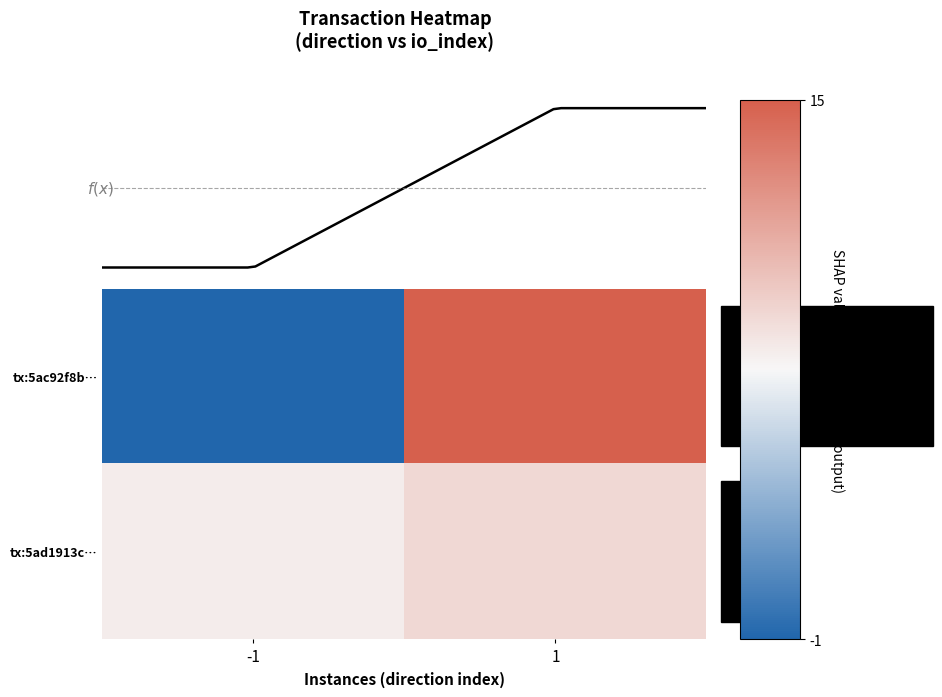

Reading left to right, what are all the values shown in this chart?

tx:5ac92f8b…: -1=-1	1=15
tx:5ad1913c…: -1=1	1=3